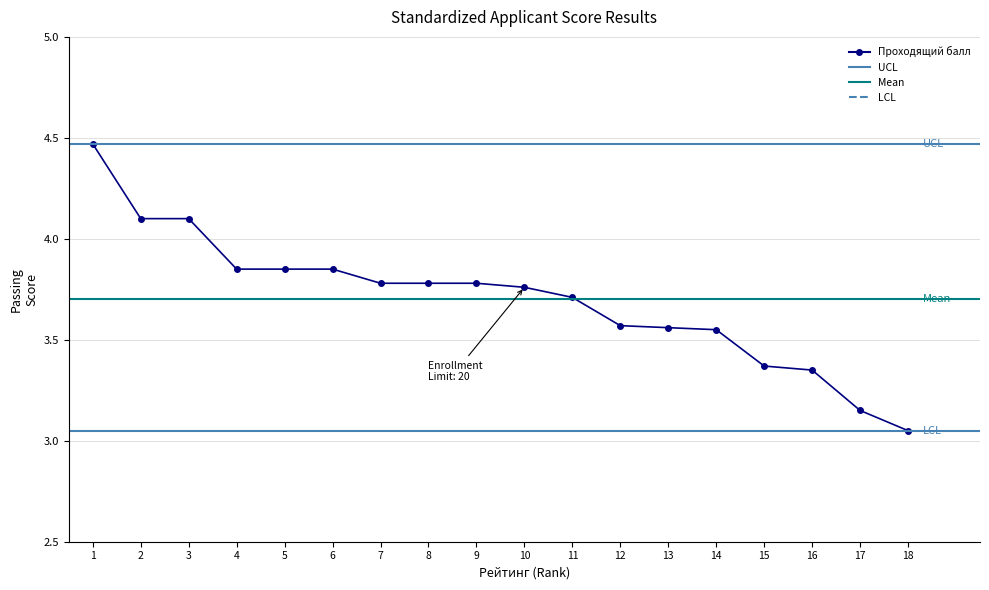

Which label corresponds to the largest value in the chart?

1